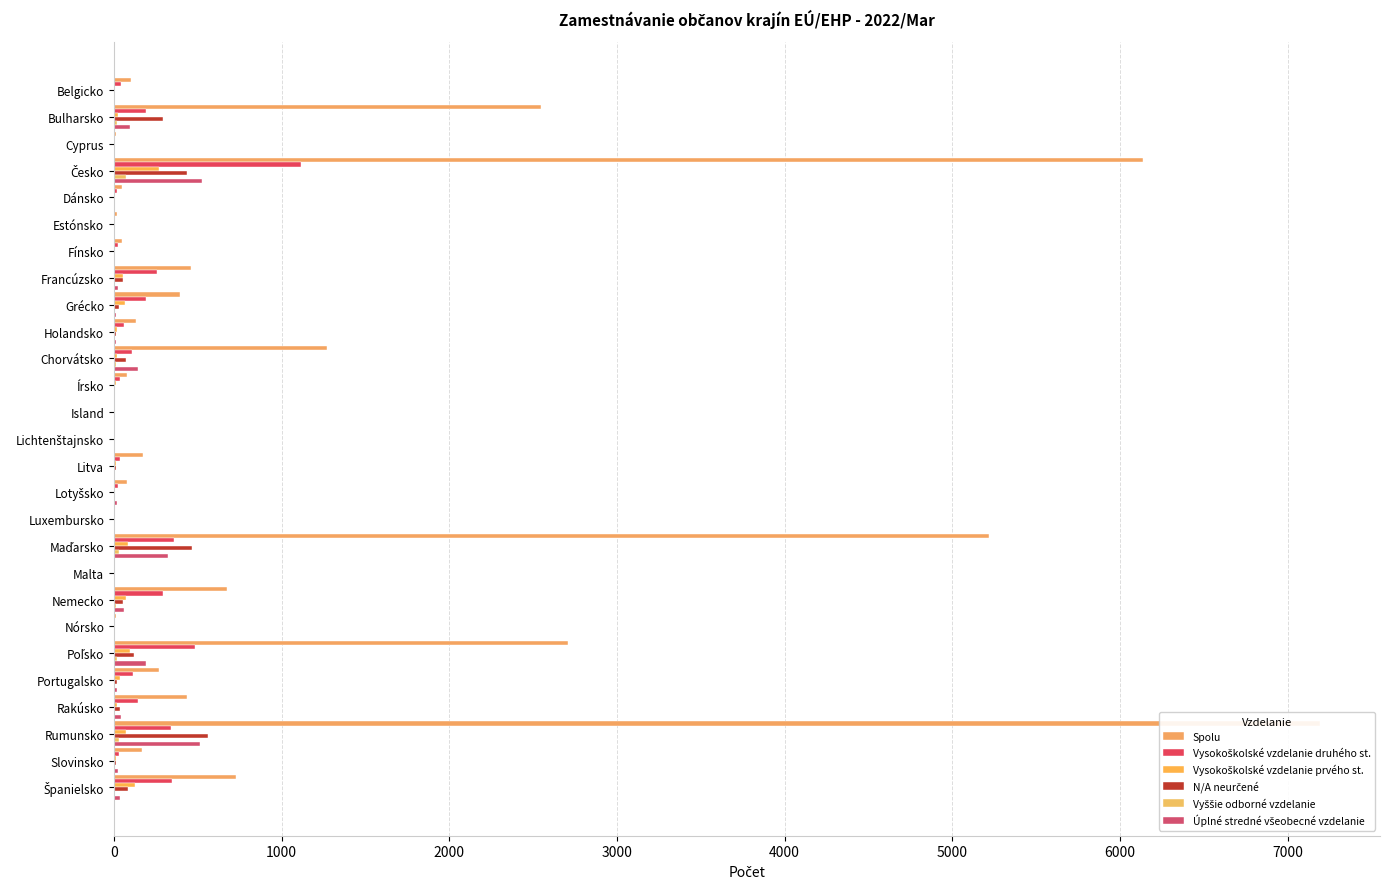

What is the difference between the second highest and minimum values in the Vysokoškolské vzdelanie druhého st. series?

481